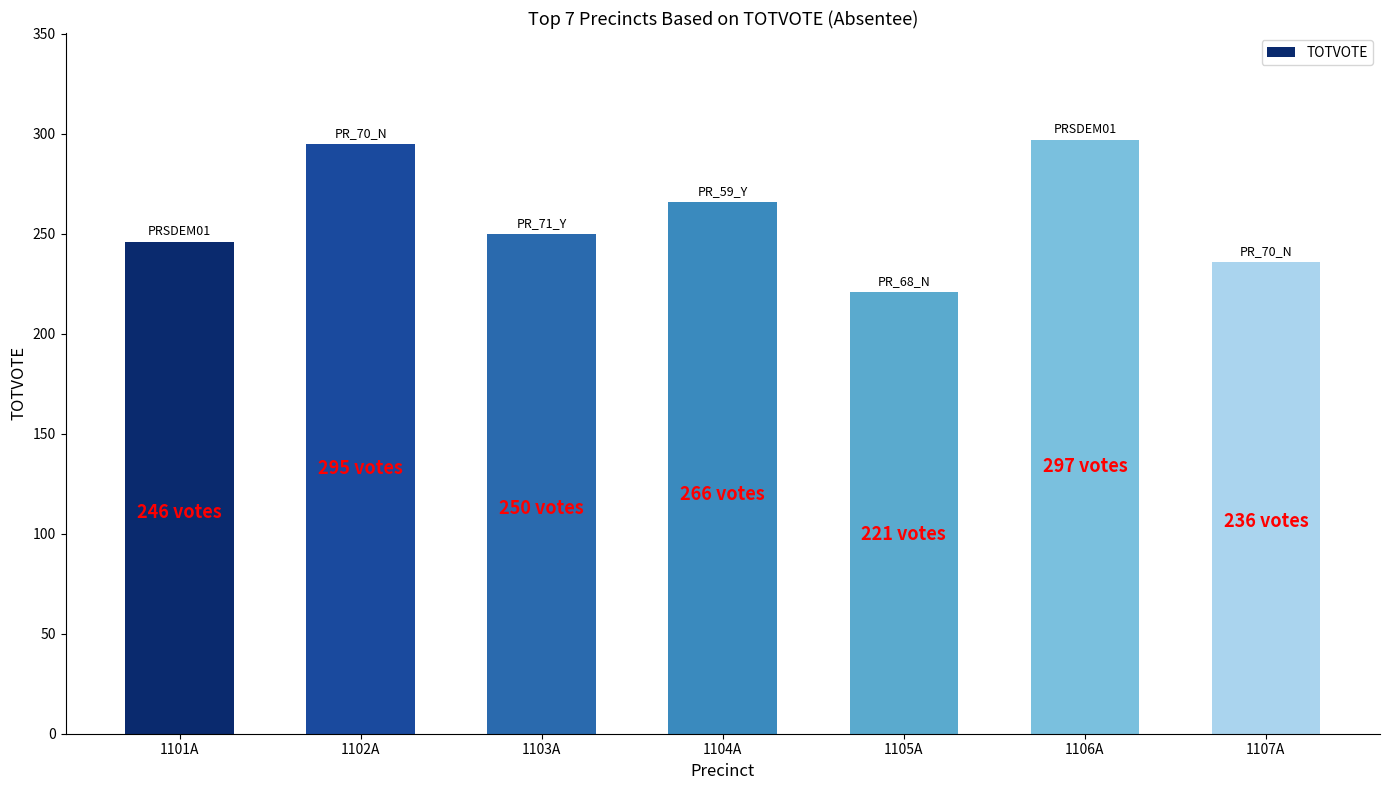

What is the maximum value shown in the chart?

297